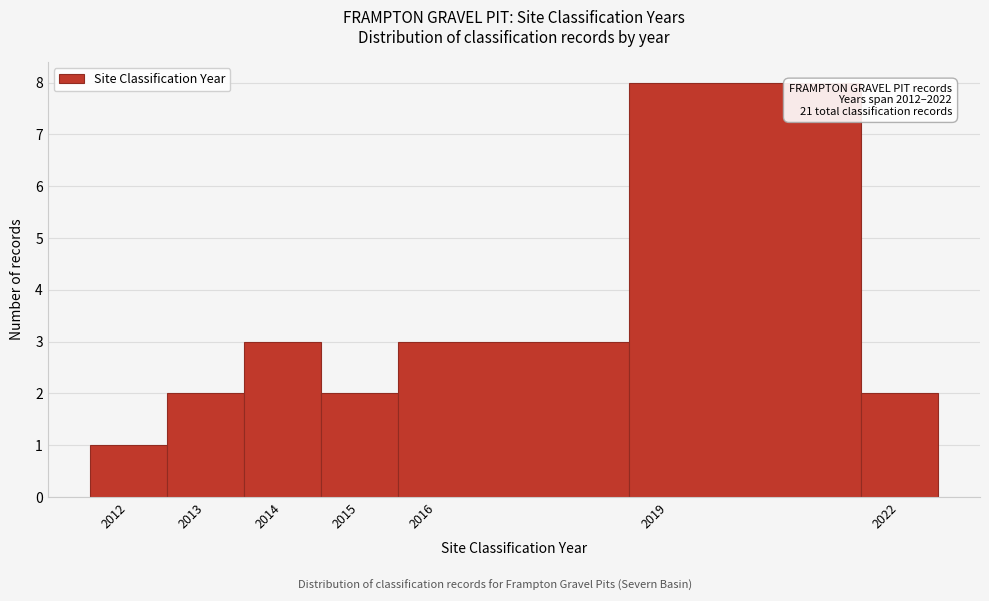

Over which range of the x-axis is the bar tallest?

2018.5 to 2021.5